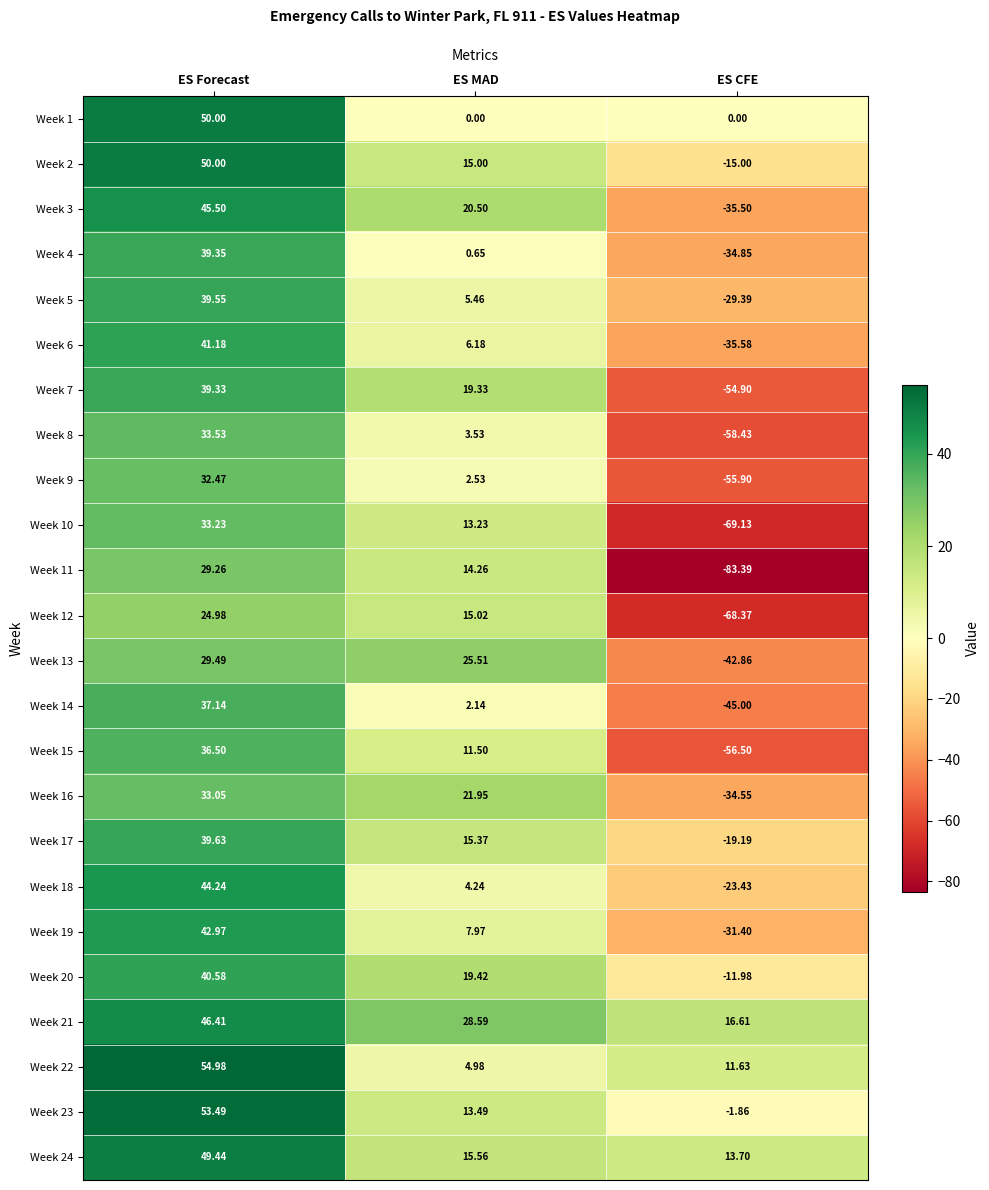

Which series has the largest total across all categories?

Week 21